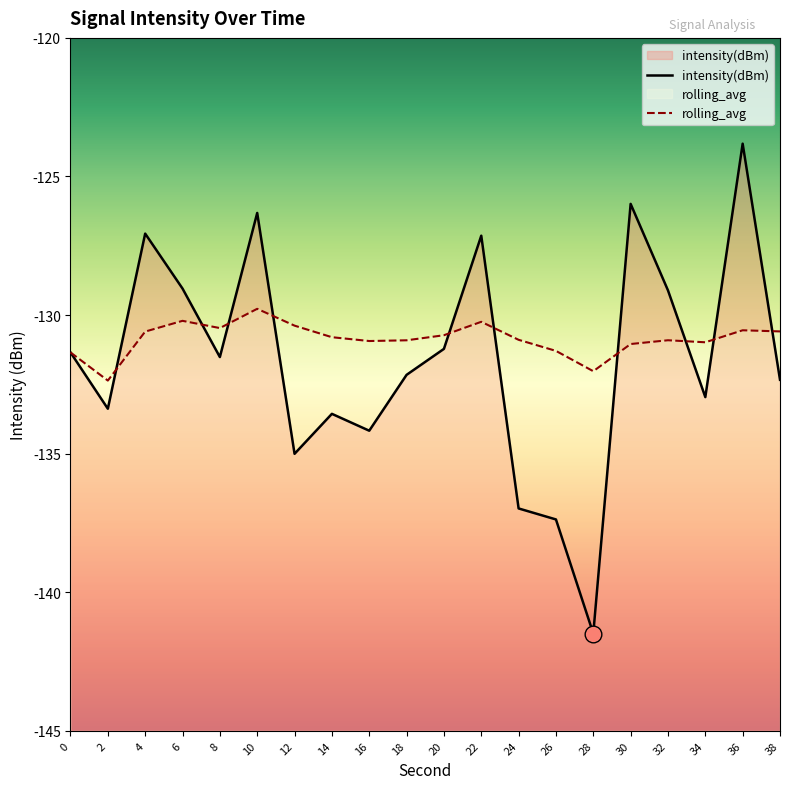

What is the approximate value of intensity(dBm) at 38?

-132.3